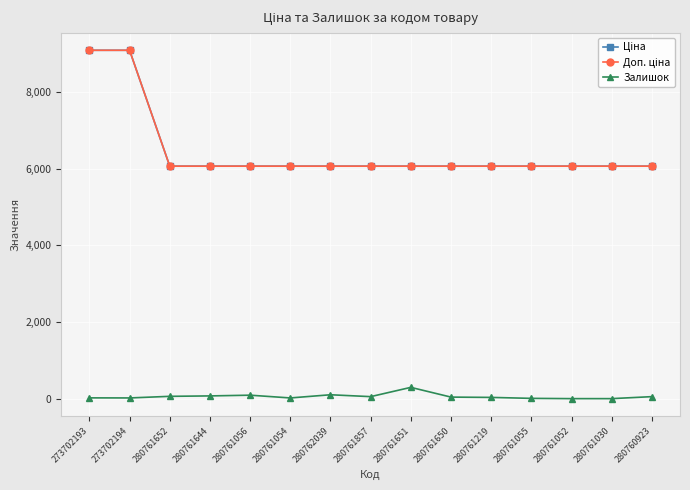

Reading right to left, extract all data points from this chart.

Ціна: 280760923=6067.2	280761030=6067.2	280761052=6067.2	280761055=6067.2	280761219=6067.2	280761650=6067.2	280761651=6067.2	280761857=6067.2	280762039=6067.2	280761054=6067.2	280761056=6067.2	280761644=6067.2	280761652=6067.2	273702194=9092.0	273702193=9092.0
Доп. ціна: 280760923=6067.2	280761030=6067.2	280761052=6067.2	280761055=6067.2	280761219=6067.2	280761650=6067.2	280761651=6067.2	280761857=6067.2	280762039=6067.2	280761054=6067.2	280761056=6067.2	280761644=6067.2	280761652=6067.2	273702194=9092.0	273702193=9092.0
Залишок: 280760923=52.0	280761030=0.0	280761052=0.0	280761055=7.0	280761219=32.0	280761650=40.0	280761651=294.0	280761857=52.0	280762039=101.0	280761054=18.0	280761056=90.0	280761644=71.0	280761652=60.0	273702194=18.0	273702193=20.0